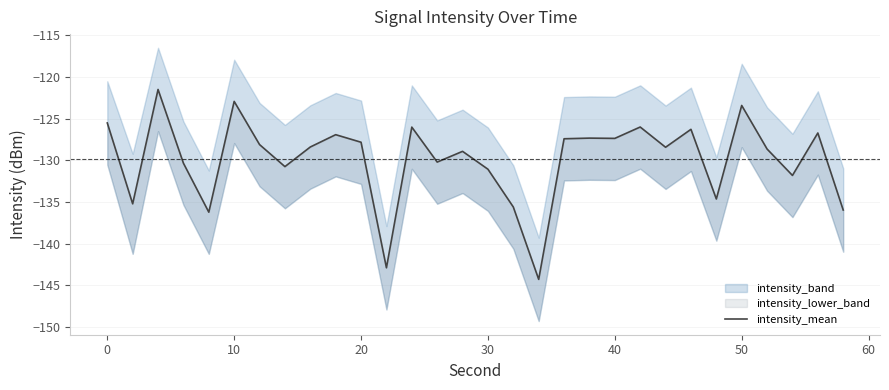

What is the maximum value shown in the chart?

-121.5